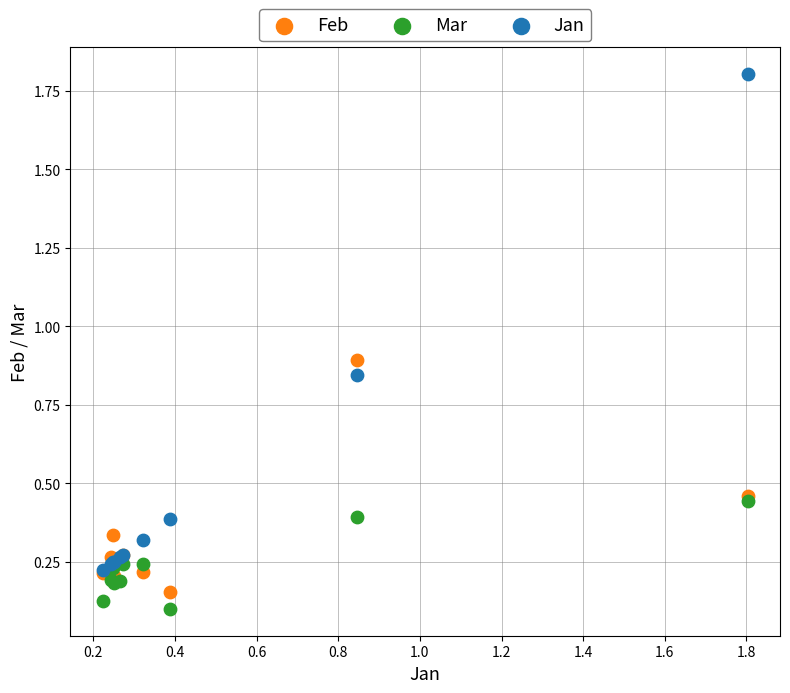

What are all the series names shown in the legend?

Feb, Mar, Jan